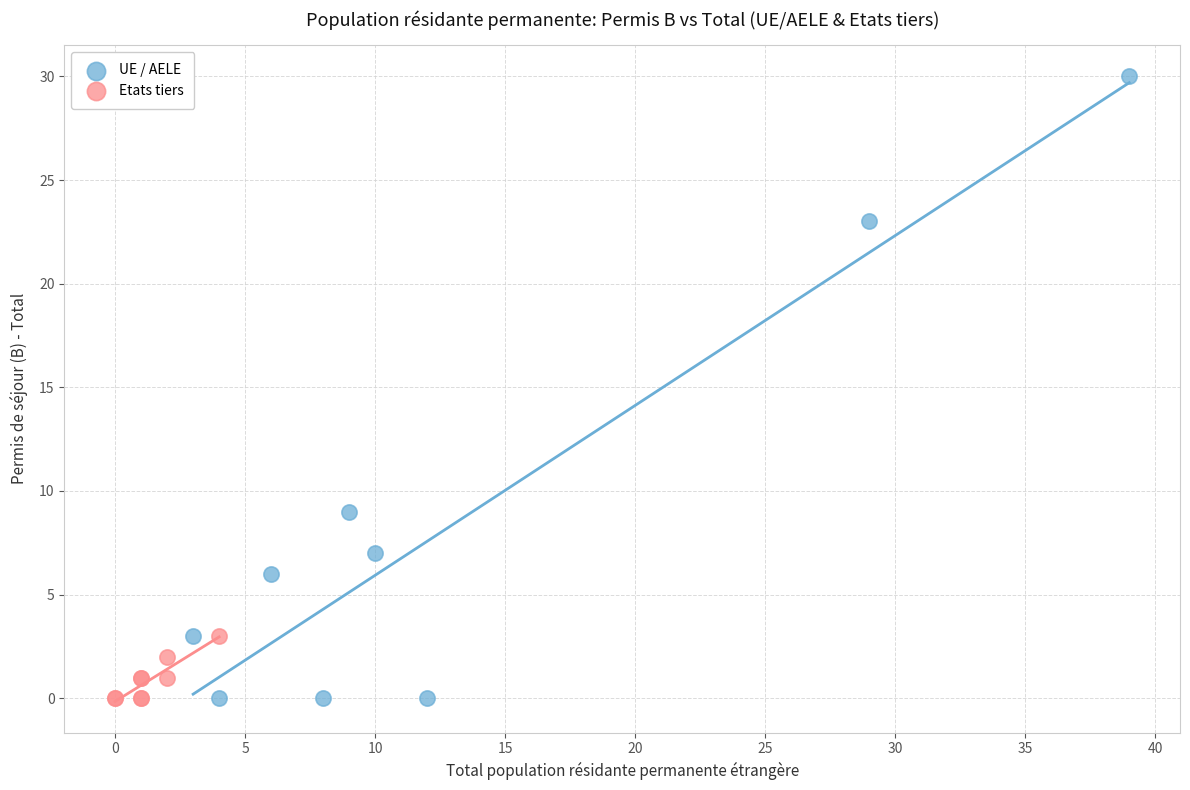

Which series has the largest Y range (max minus min)?

UE / AELE